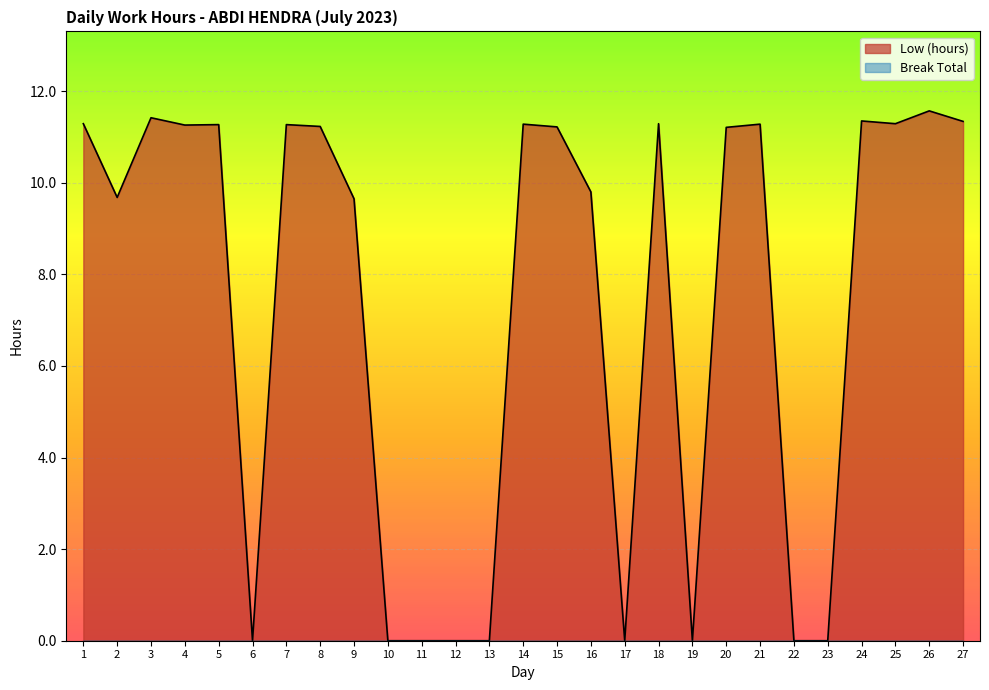

Which has a higher value, 12 or 2?

2